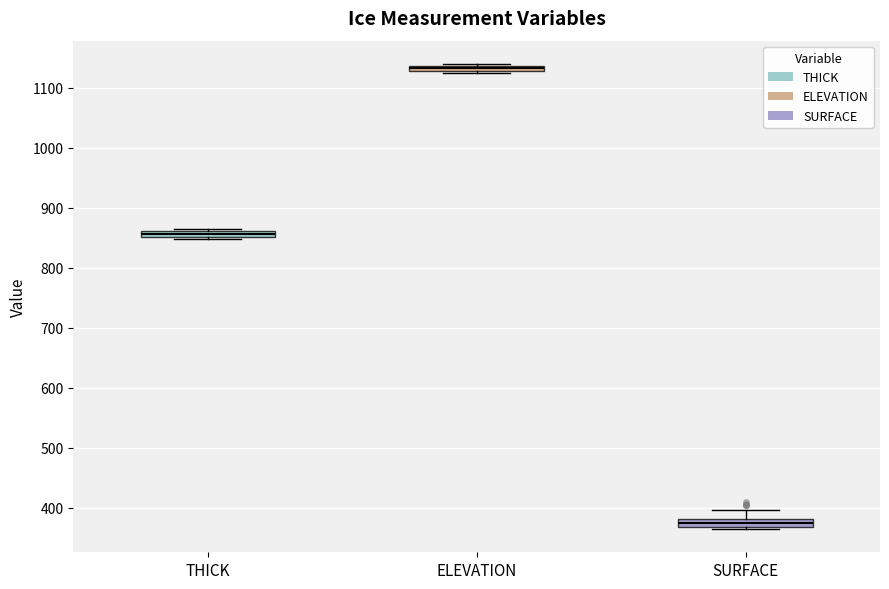

Which box has the lowest median line?

SURFACE